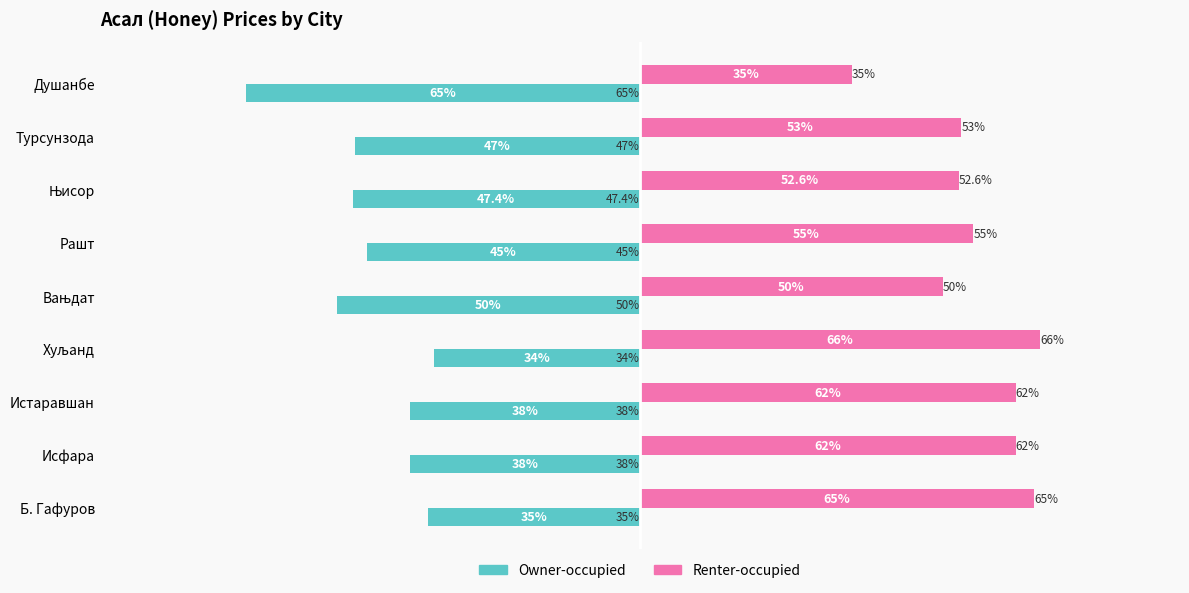

Rank the series by their maximum value, from lowest to highest.

Owner-occupied, Renter-occupied